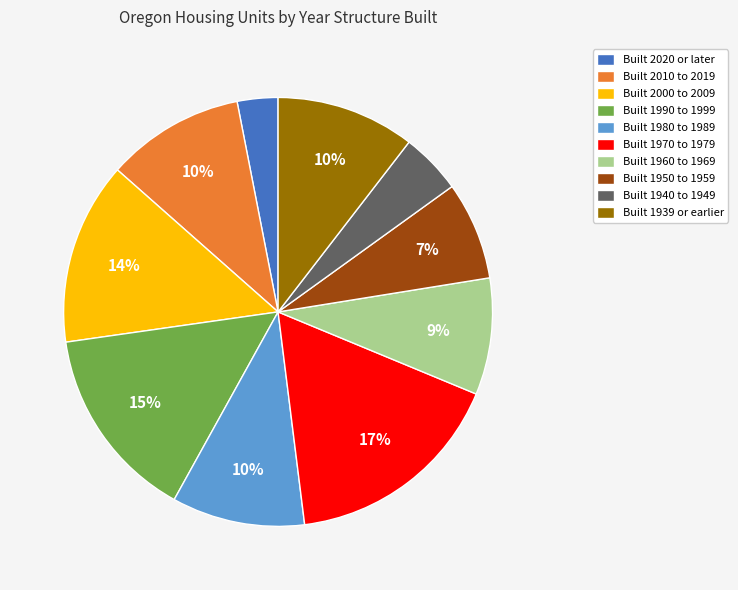

How many segments does this pie chart have?

10